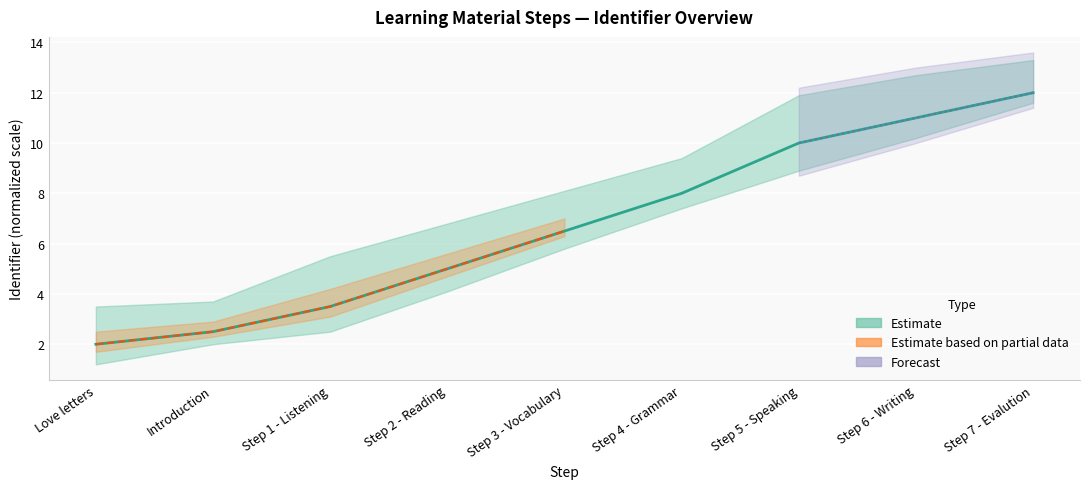

At which label is the value closest to 7?

Step 3 - Vocabulary